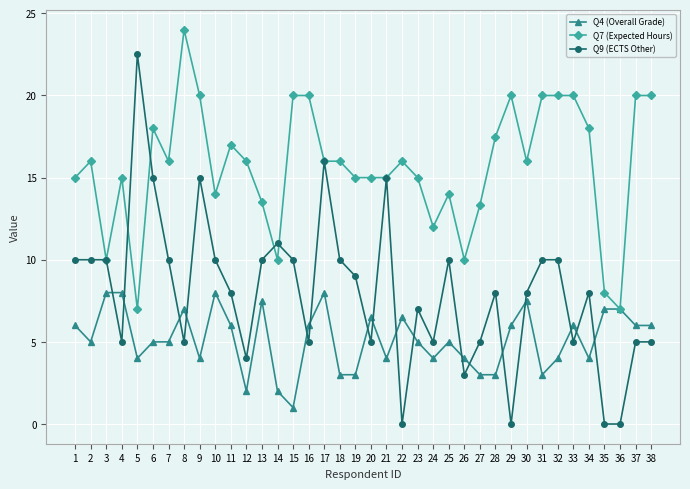

At 9, list the series in order from largest to smallest.

Q7 (Expected Hours), Q9 (ECTS Other), Q4 (Overall Grade)